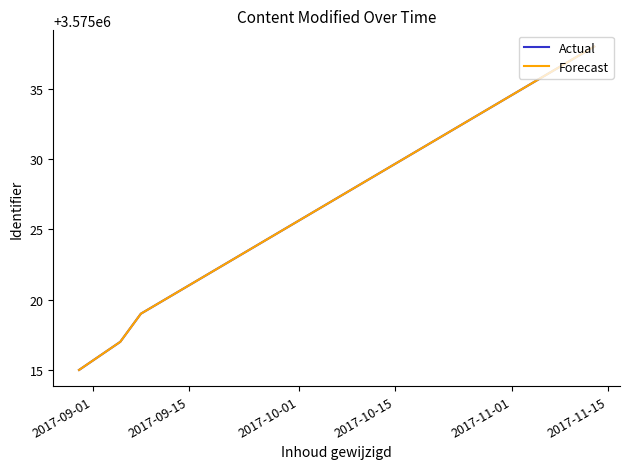

Is this an area chart (filled region under the line)?

No